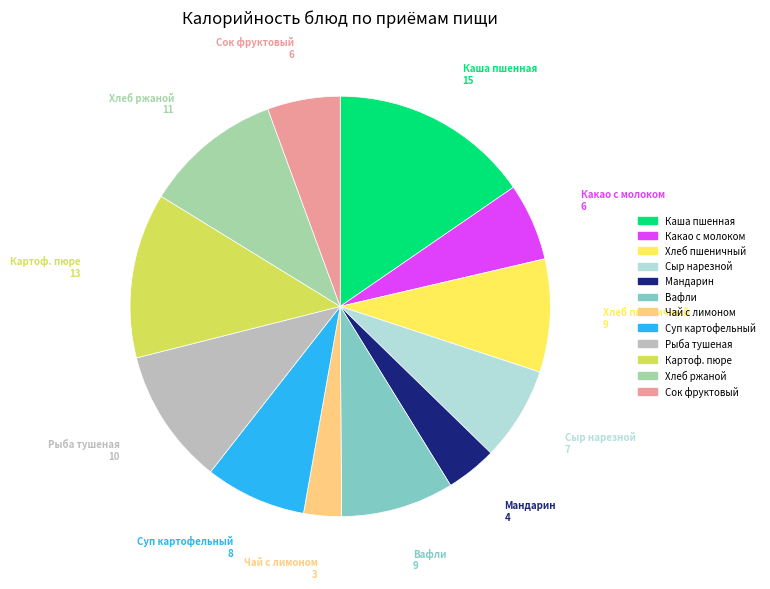

The Суп картофельный slice represents 8% of the pie. True or false?

True